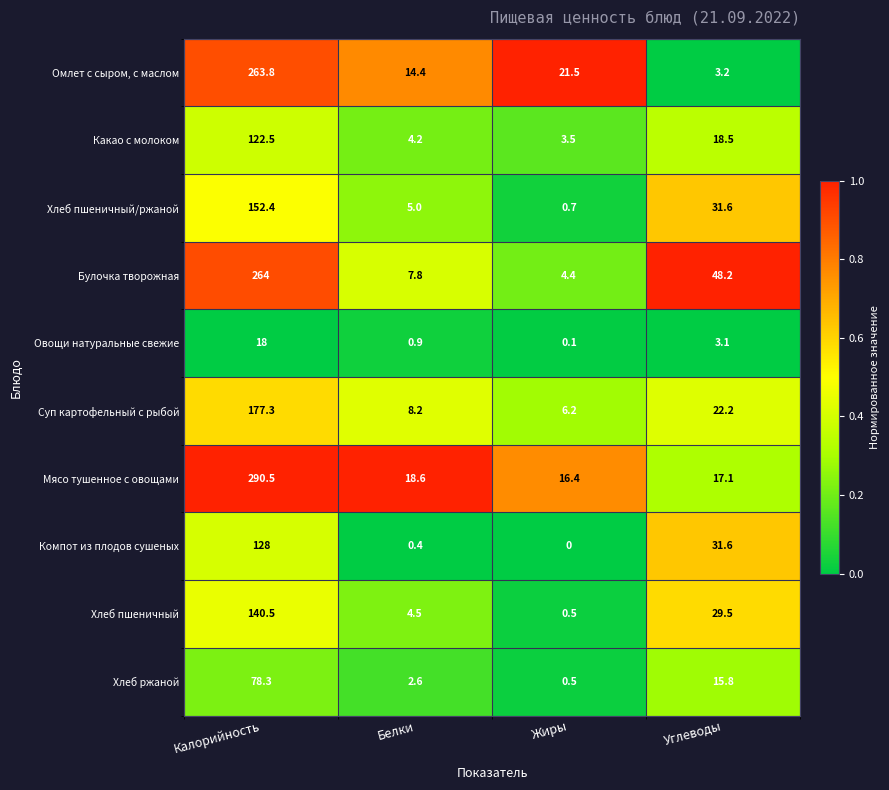

Which series has the widest spread of values?

Мясо тушенное с овощами